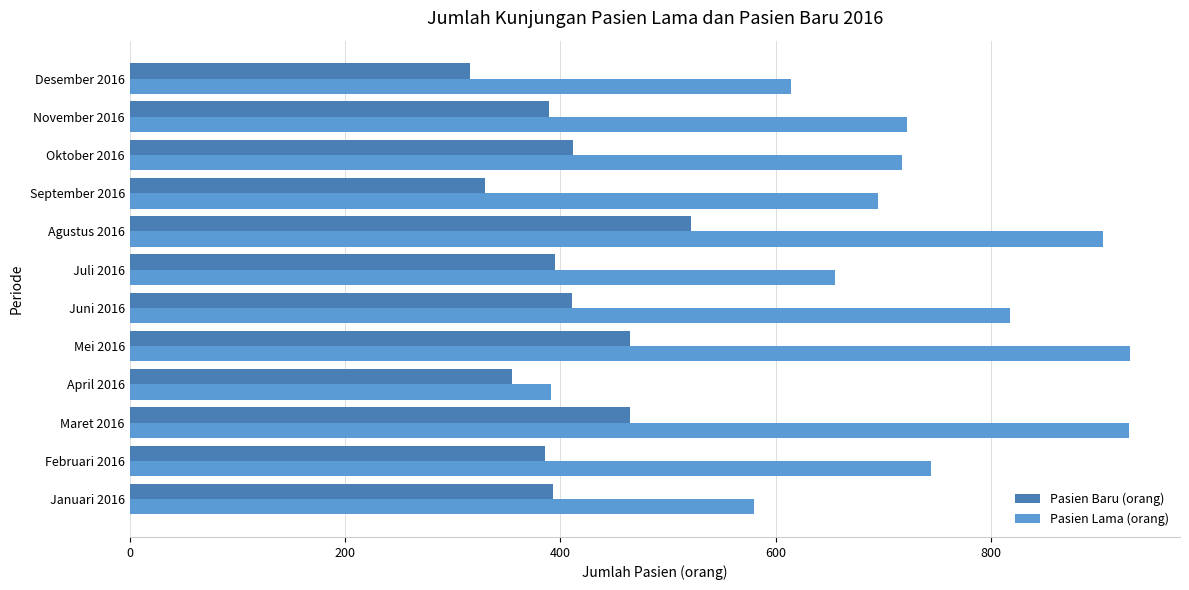

What is the difference between the second highest and second lowest values in the Pasien Lama (orang) series?

348